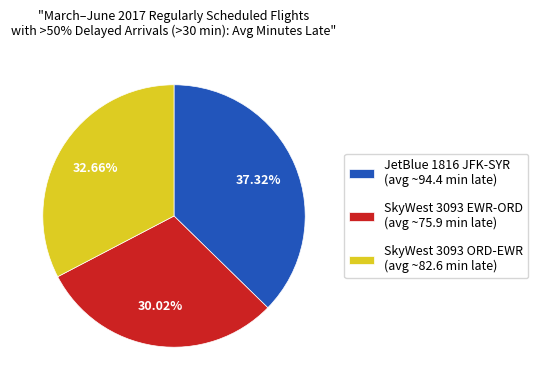

Between SkyWest 3093 EWR-ORD (avg ~75.9 min late) and SkyWest 3093 ORD-EWR (avg ~82.6 min late), which is larger?

SkyWest 3093 ORD-EWR (avg ~82.6 min late)